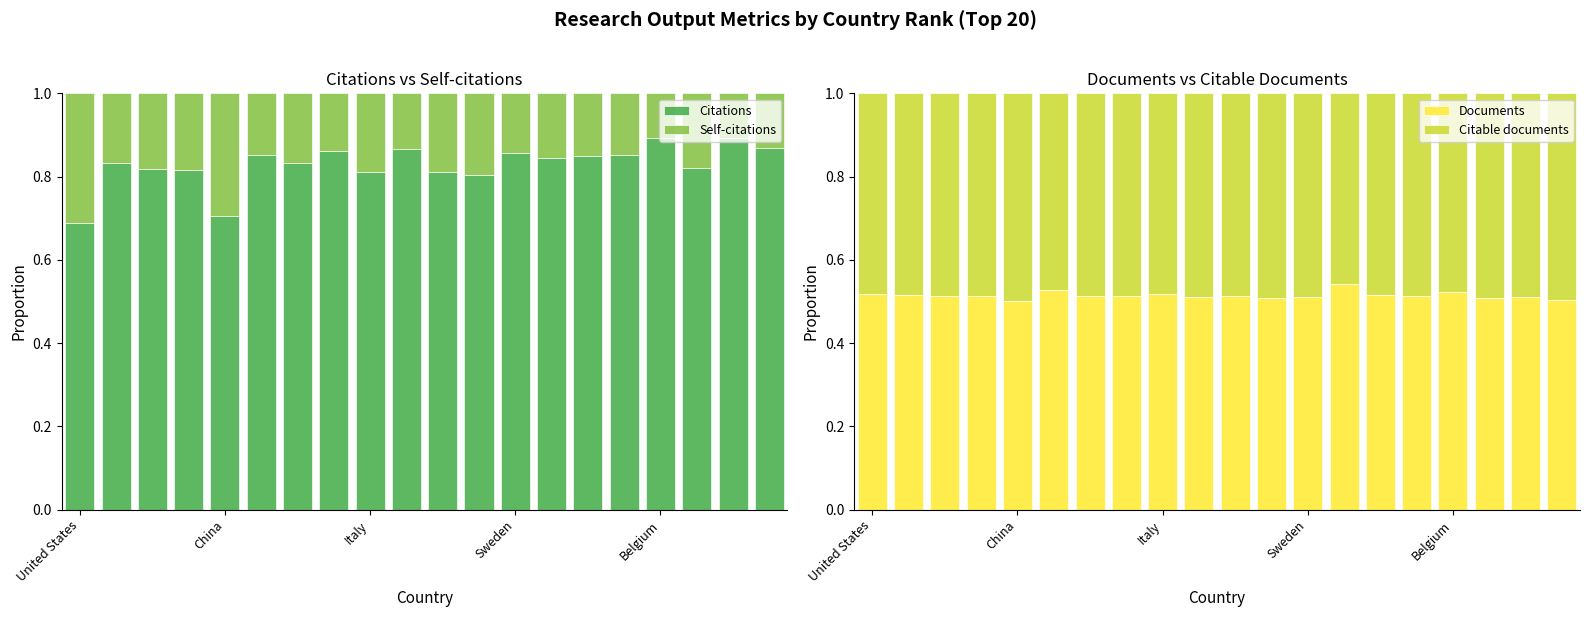

Does the chart contain any negative values?

No